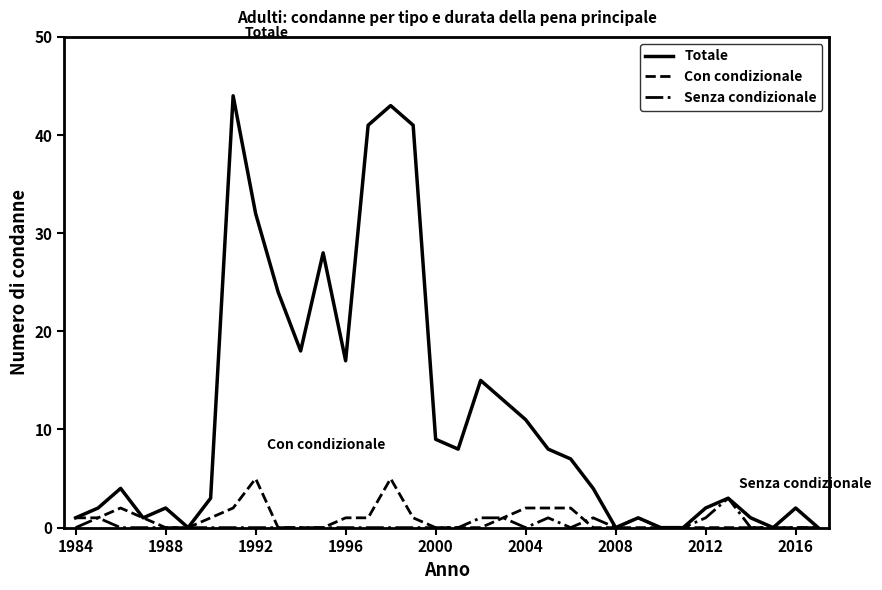

Rank the series by their maximum value, from highest to lowest.

Totale, Con condizionale, Senza condizionale